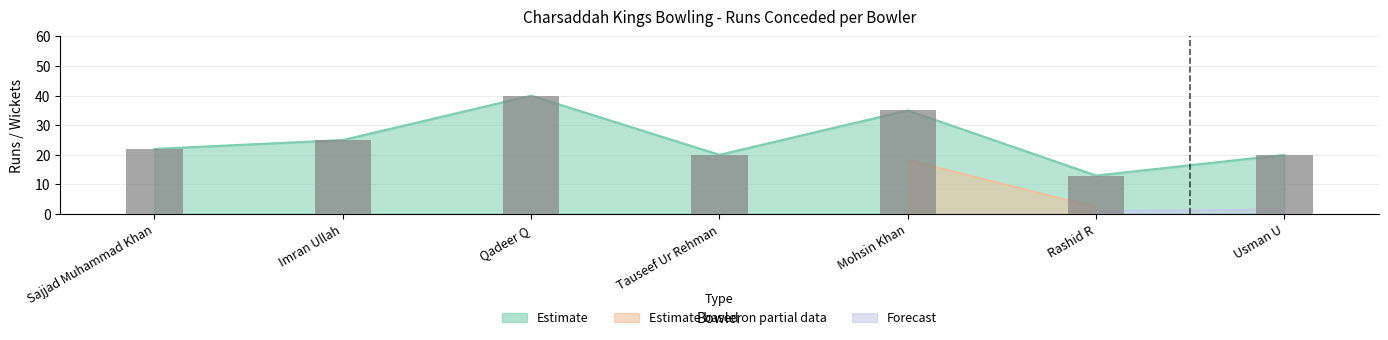

Does the chart contain any negative values?

No